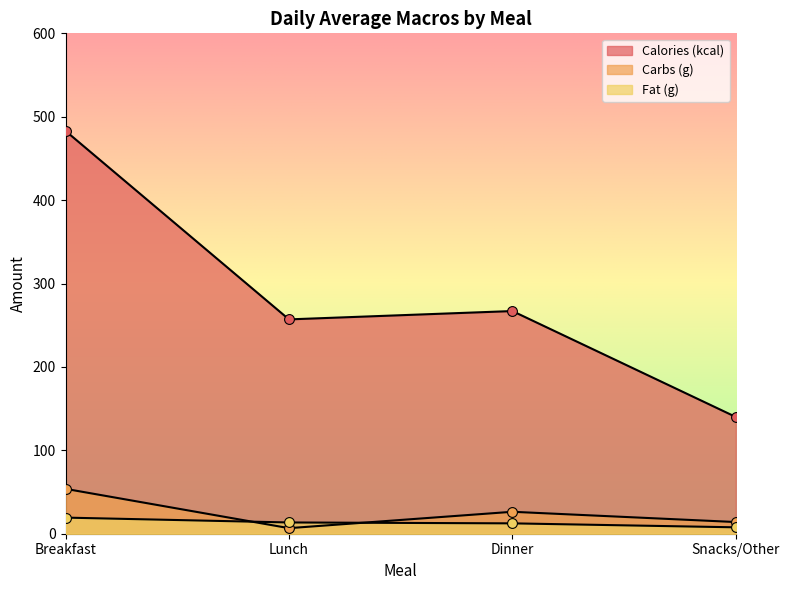

Which series reaches the minimum Y coordinate?

Carbs (g)